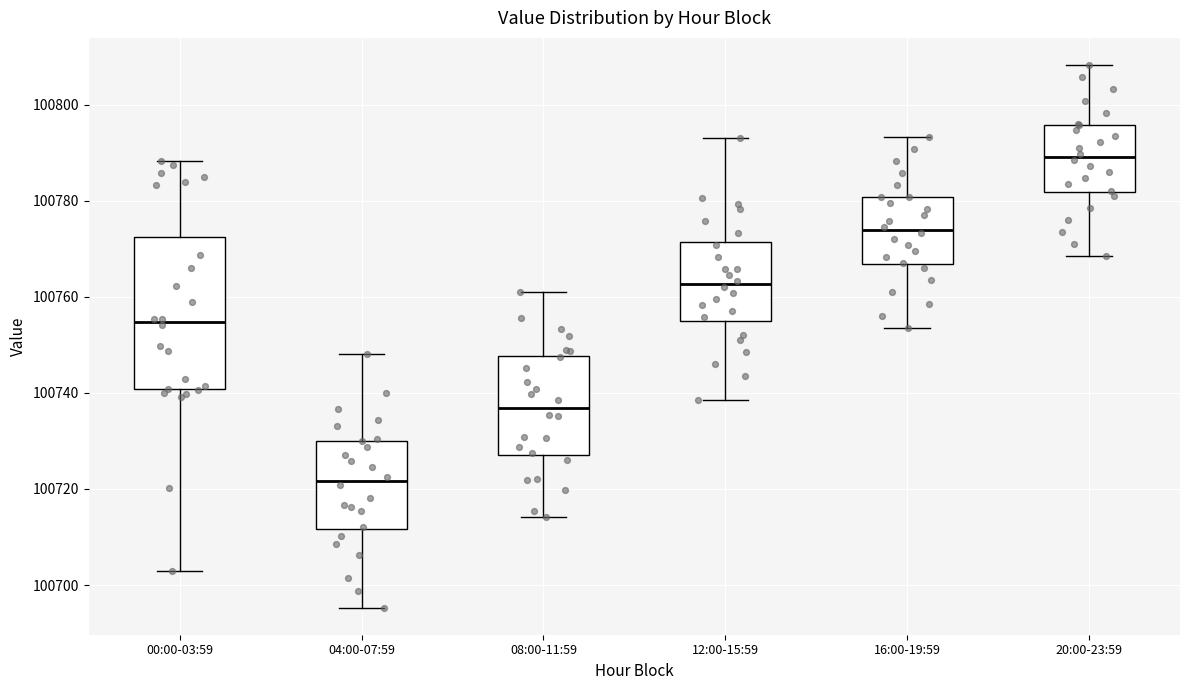

Which box has the lowest median line?

04:00-07:59